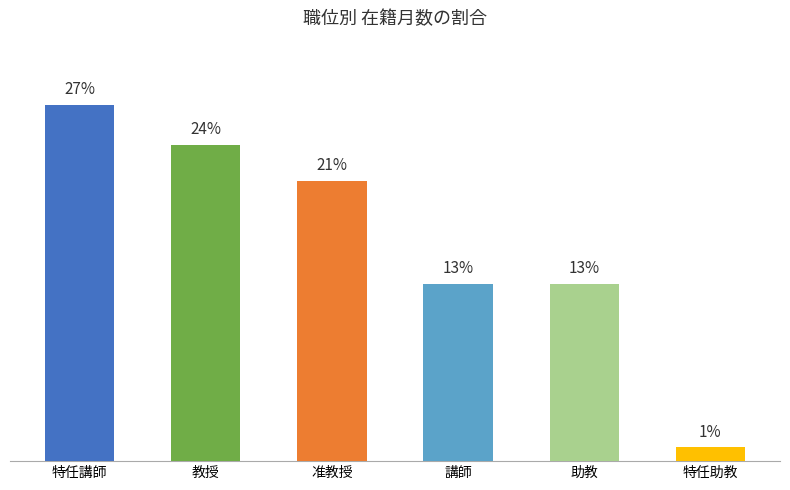

Which category has the highest value across all series?

特任講師